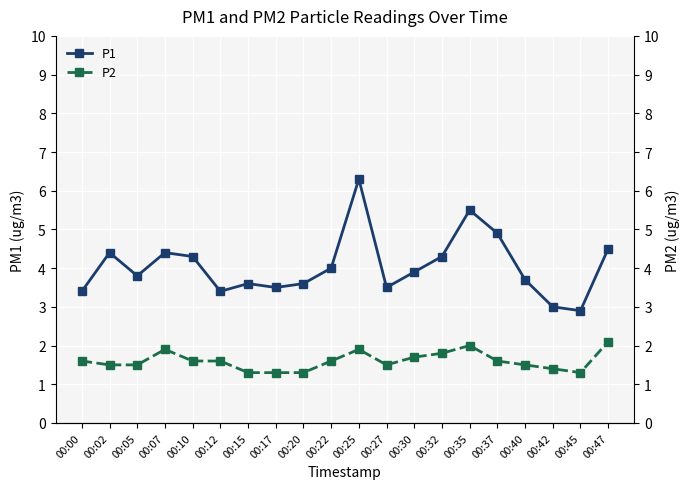

Which series changed the most between 00:00 and 00:35?

P1